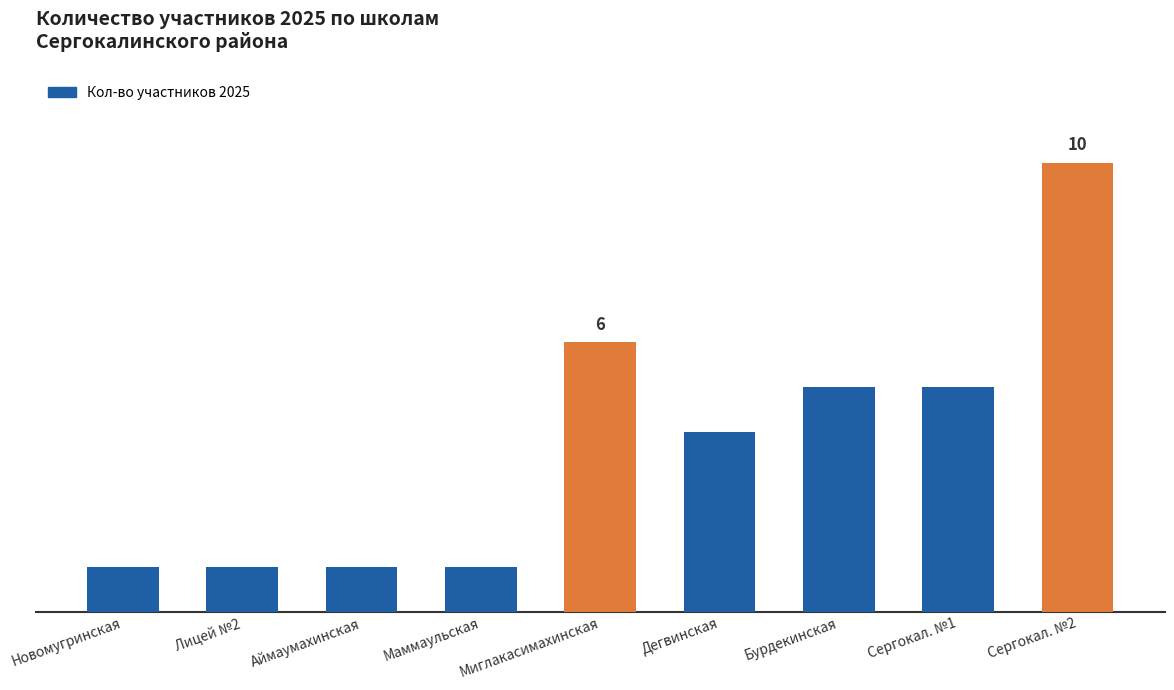

What is the label of the 8th bar from the right?

Лицей №2